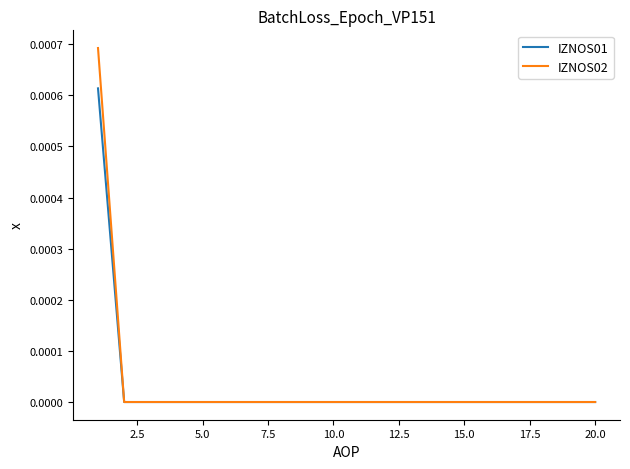

Which series has the largest range (max minus min)?

IZNOS02